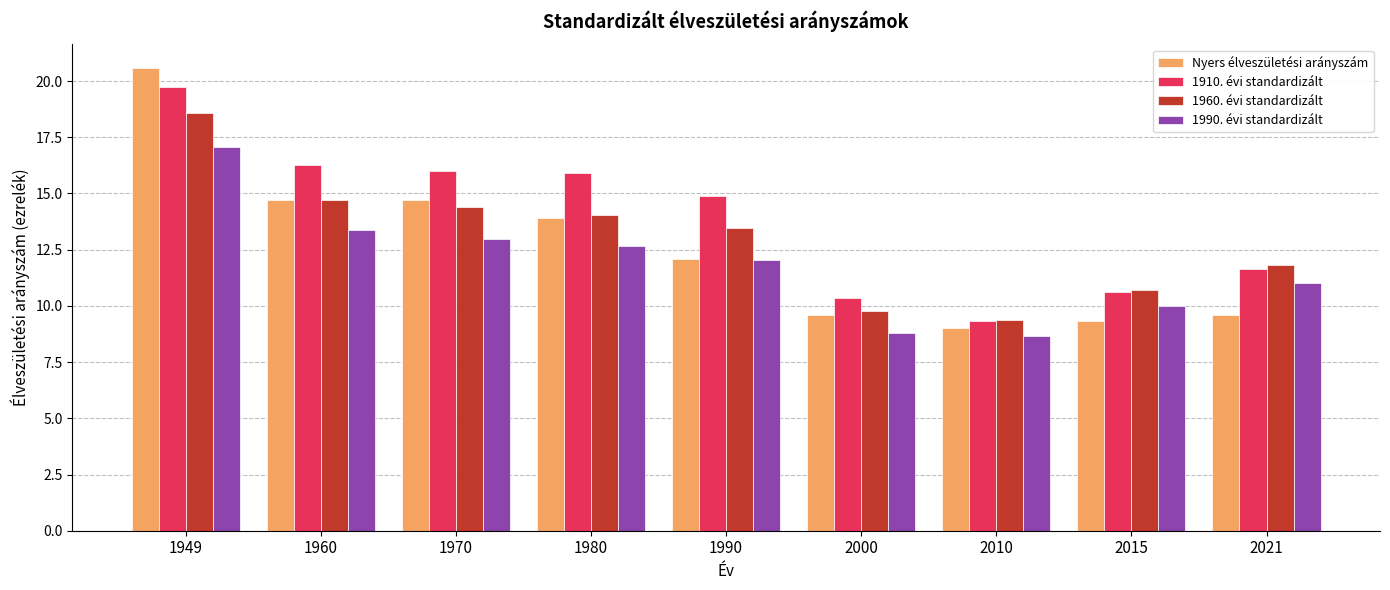

What is the difference between the 1960. évi standardizált values at 1949 and 1990?

5.1